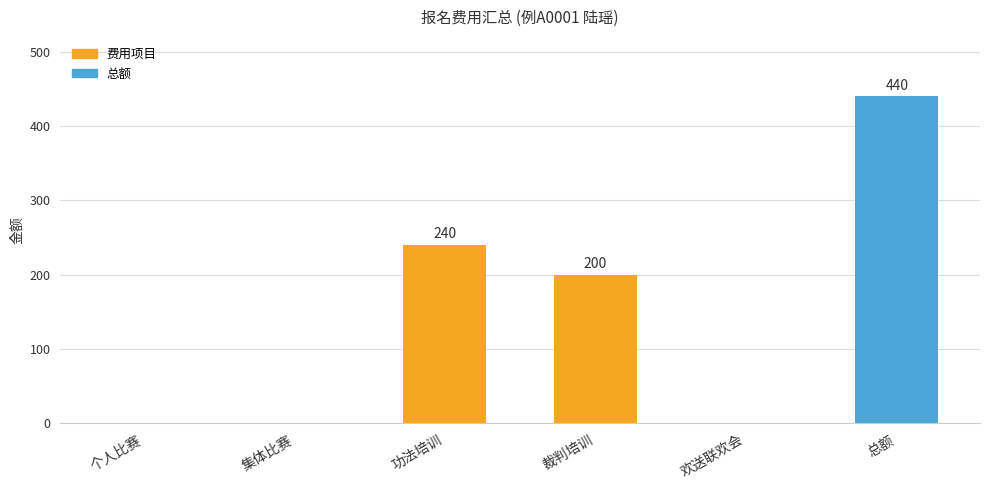

Reading right to left, extract all data points from this chart.

440	0	200	240	0	0